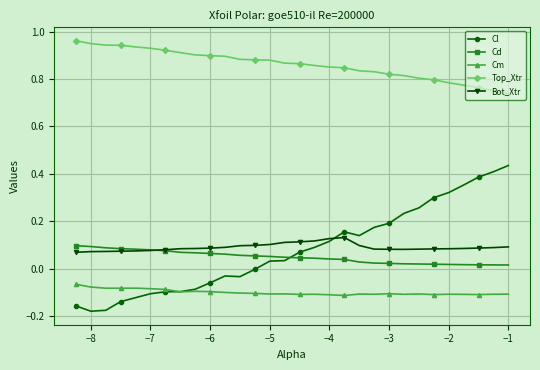

Which series has the widest spread of values?

Cl